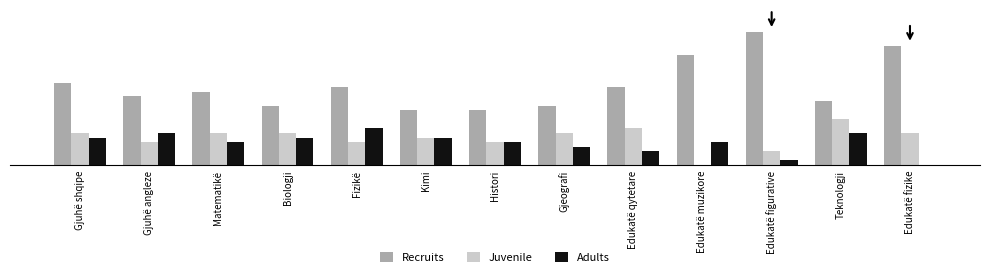

Is the value of Juvenile at Histori greater than the value of Adults at Gjuhë shqipe?

No